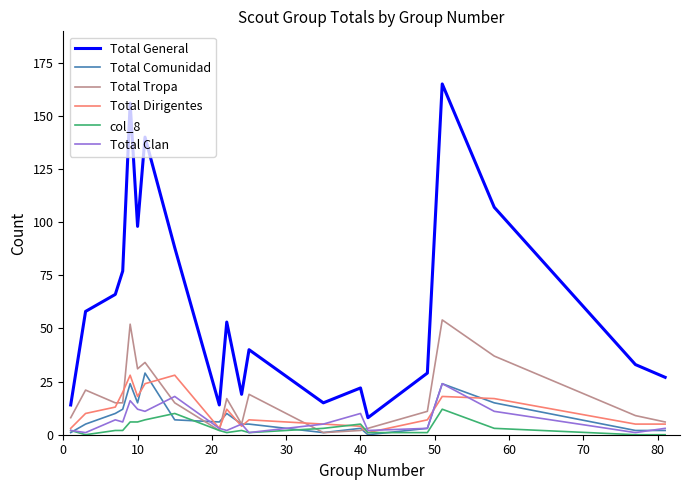

What is the difference between the maximum and minimum values in the Total Tropa series?

53